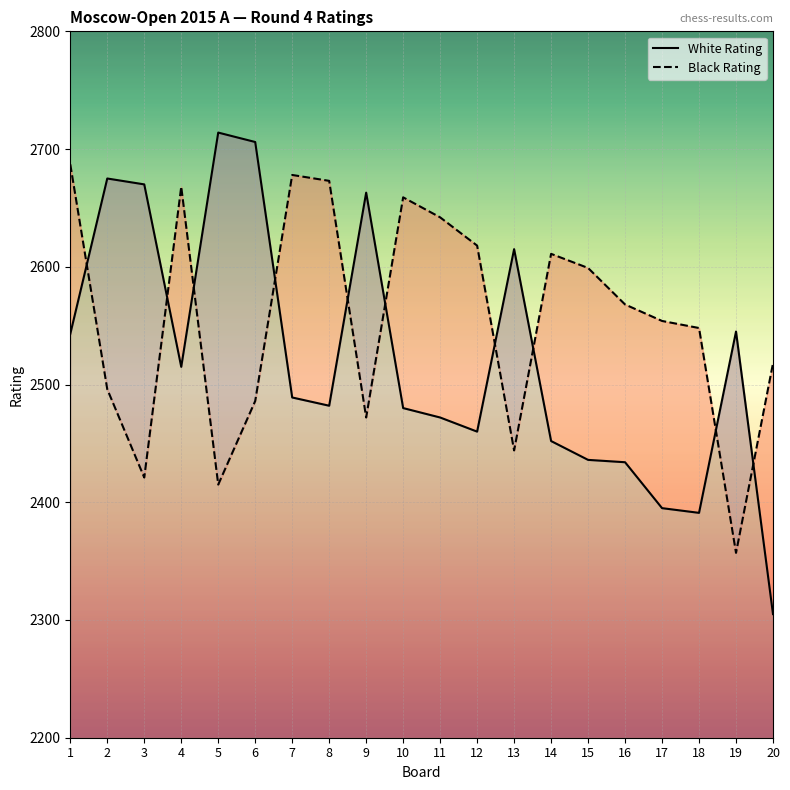

True or false: White Rating and Black Rating intersect in this chart.

True